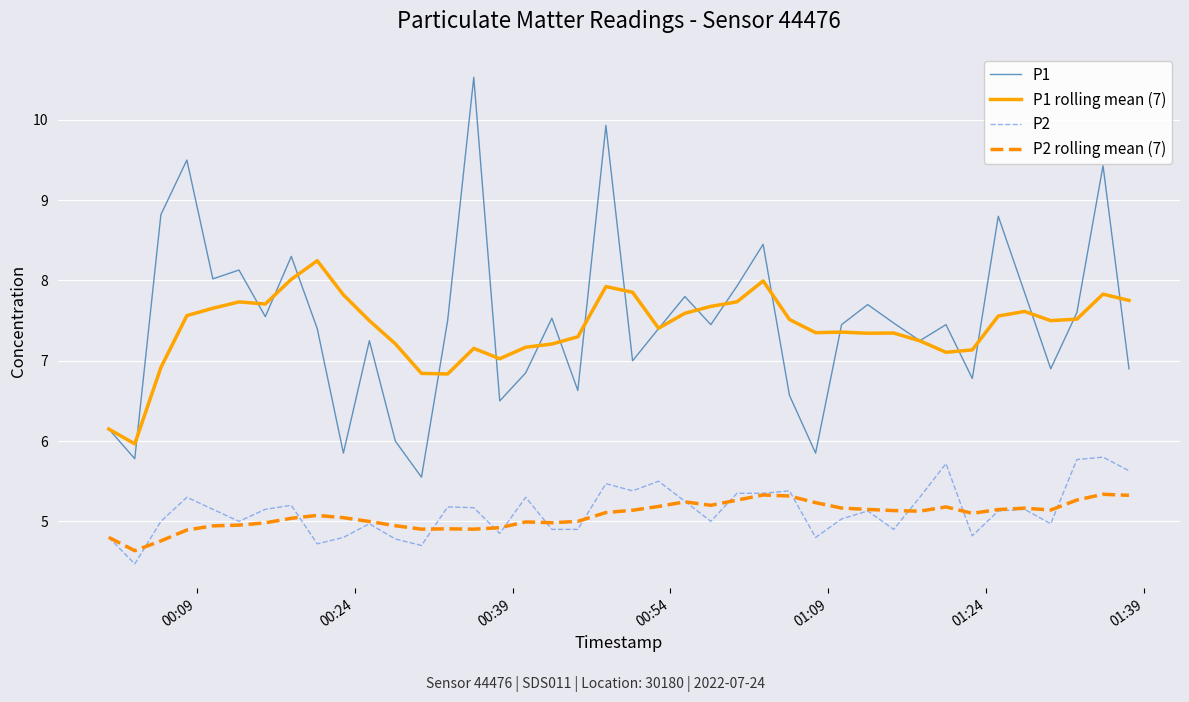

Which series has the largest range (max minus min)?

P1